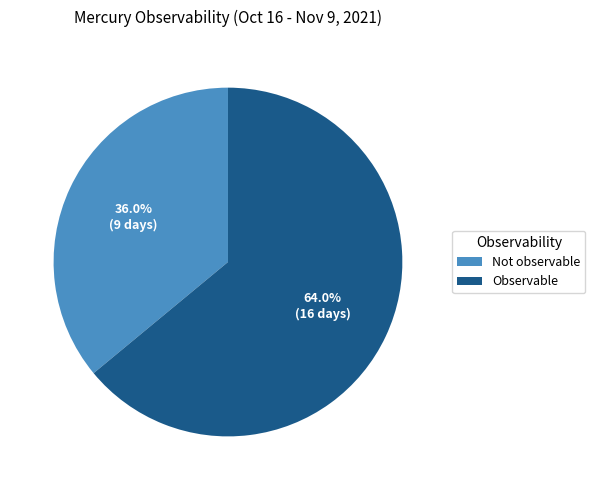

To the nearest percent, what is the difference between the Observable and Not observable slice percentages?

28%